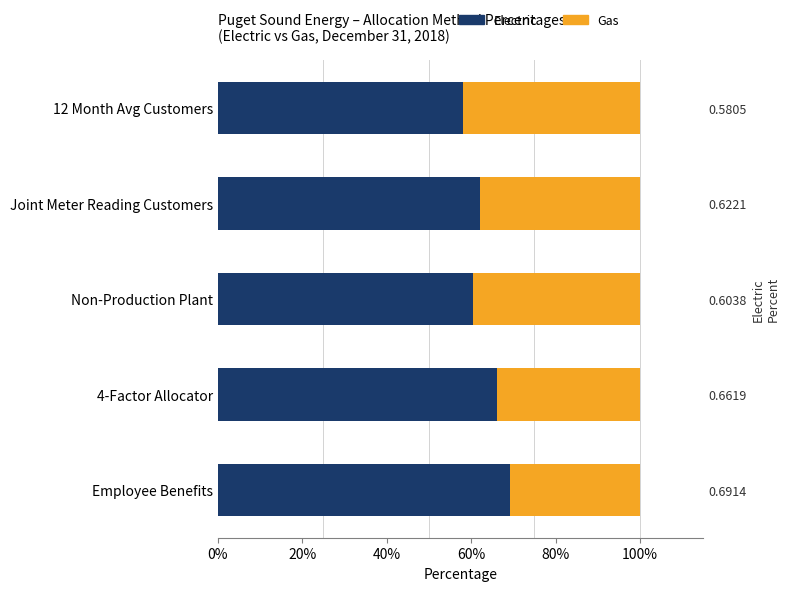

What is the average value of the Electric series?

0.6